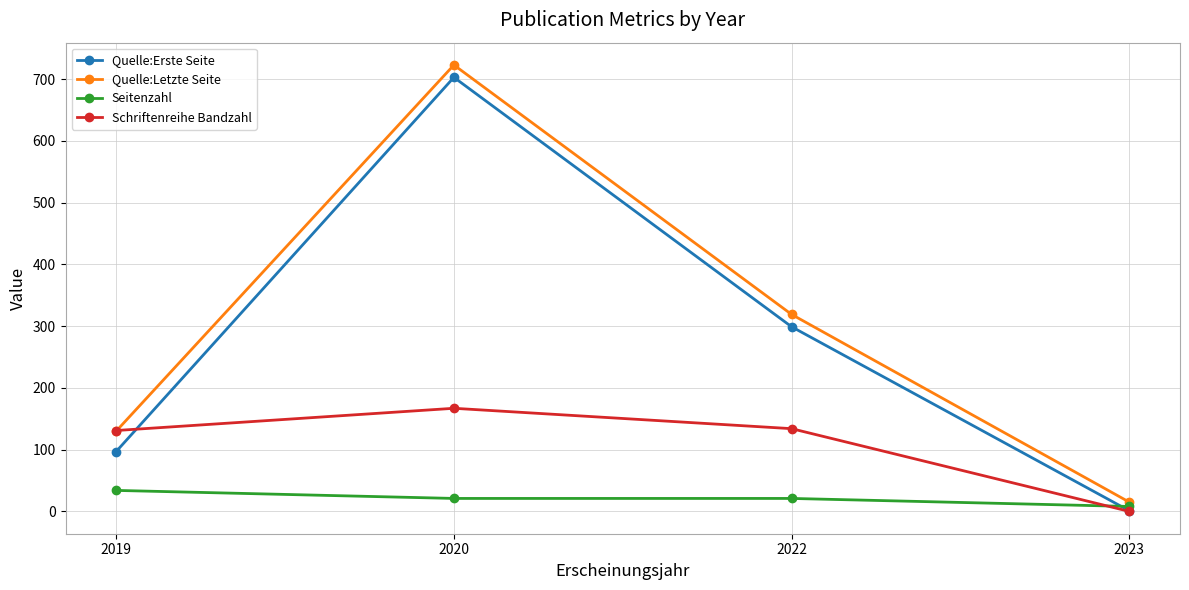

True or false: Quelle:Letzte Seite and Quelle:Erste Seite intersect in this chart.

False